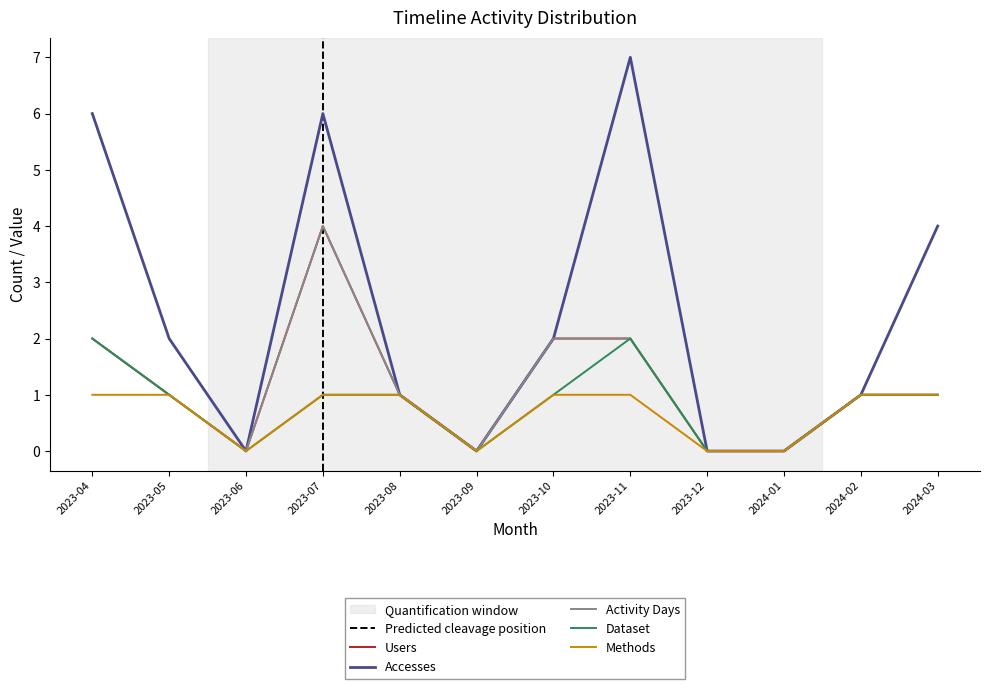

List the labels in order of Activity Days value, largest first.

2023-07, 2023-04, 2023-10, 2023-11, 2023-05, 2023-08, 2024-02, 2024-03, 2023-06, 2023-09, 2023-12, 2024-01